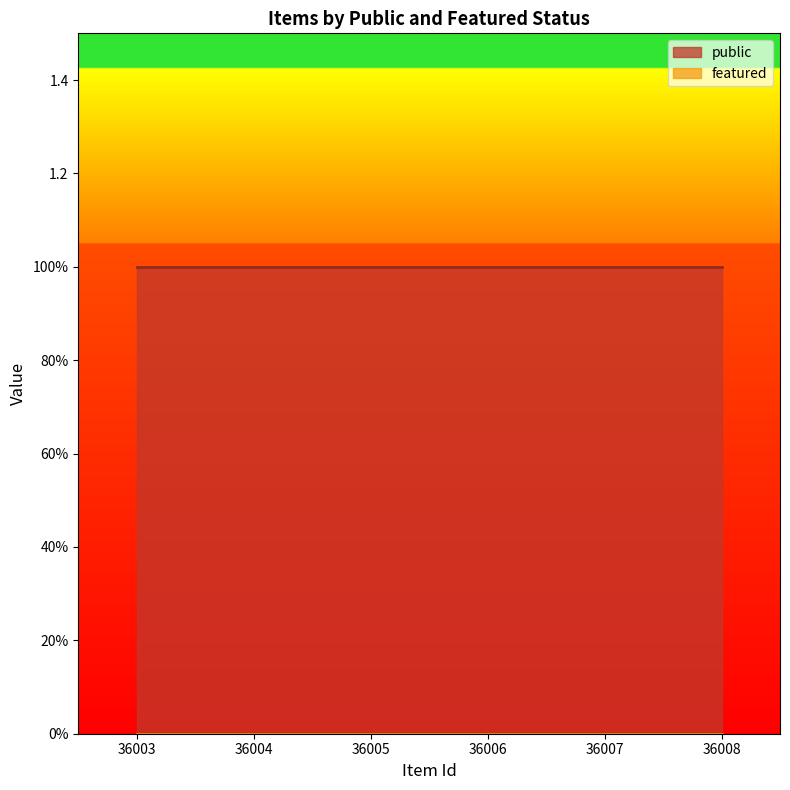

What is the value of the public point at the 1st from the left?

1